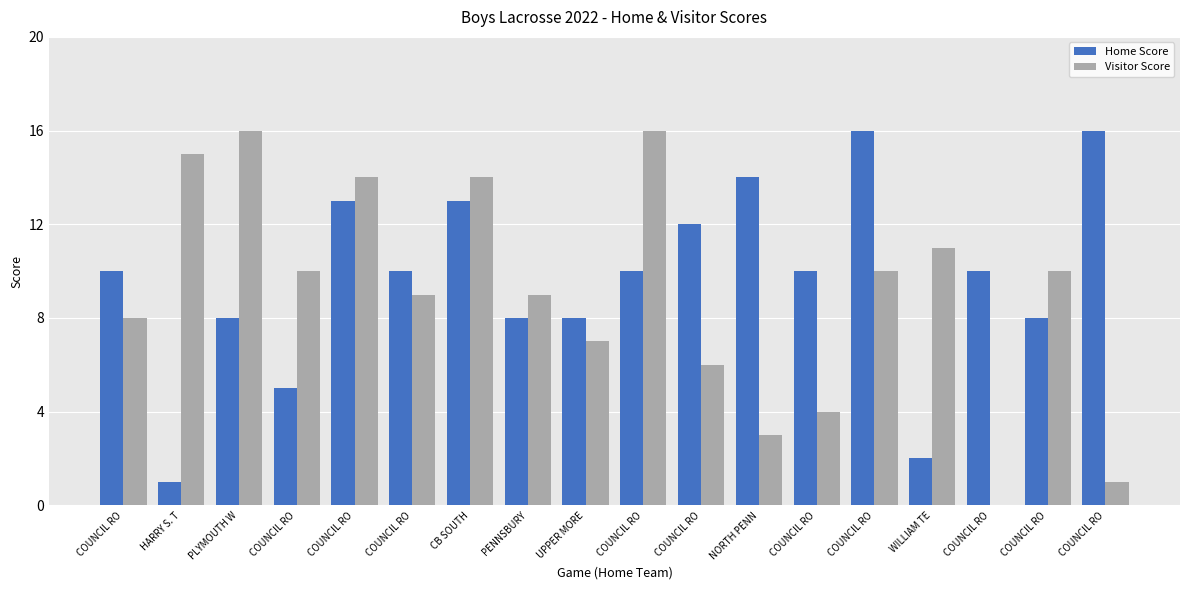

Which category has the highest value in the Visitor Score series?

PLYMOUTH W